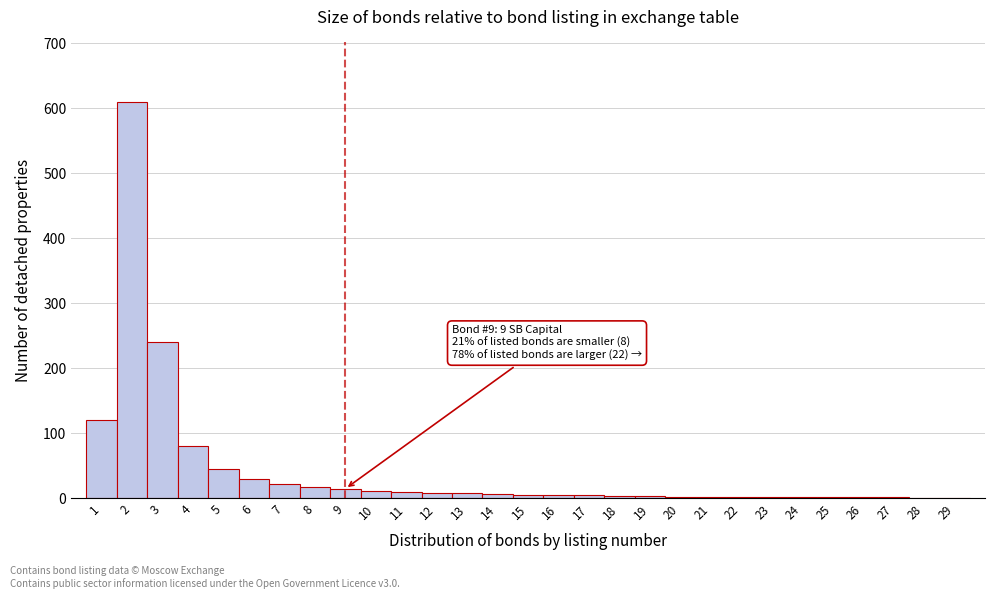

What is the maximum value shown in the chart?

610